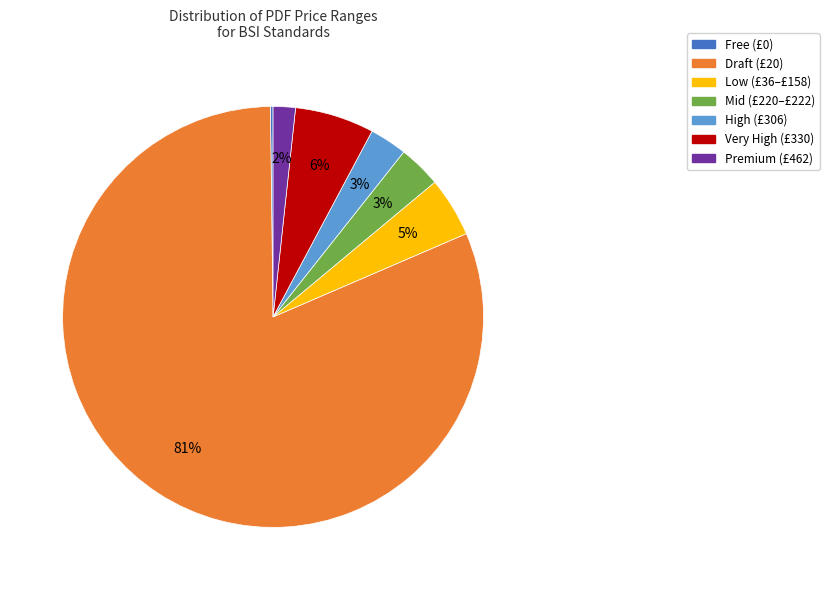

To the nearest percent, what is the average slice percentage?

14%